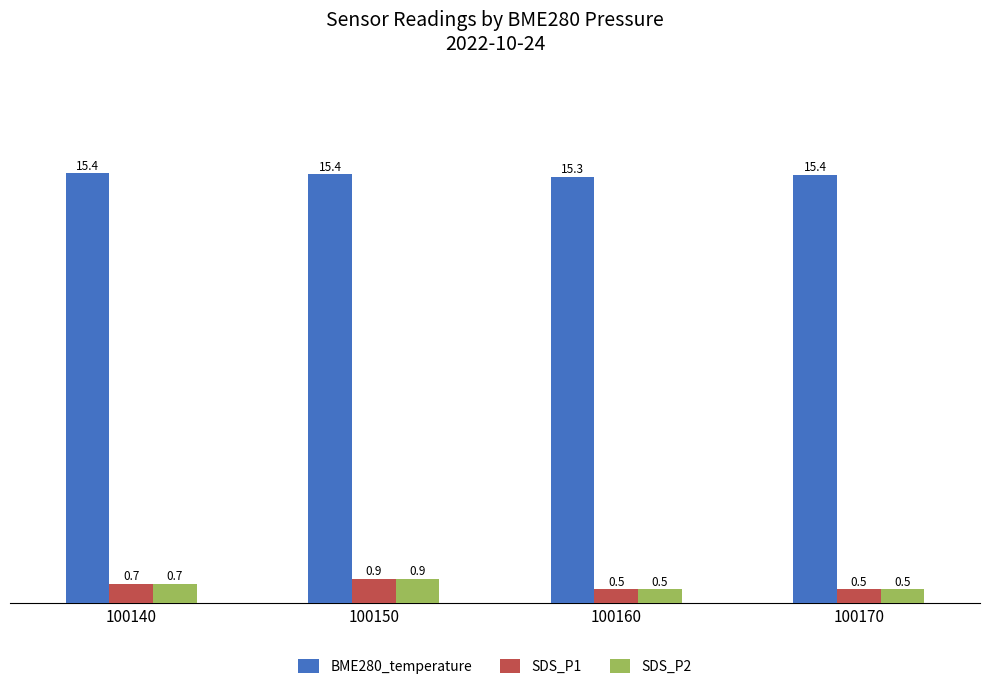

What is the difference between the second highest and minimum values in the SDS_P1 series?

0.2